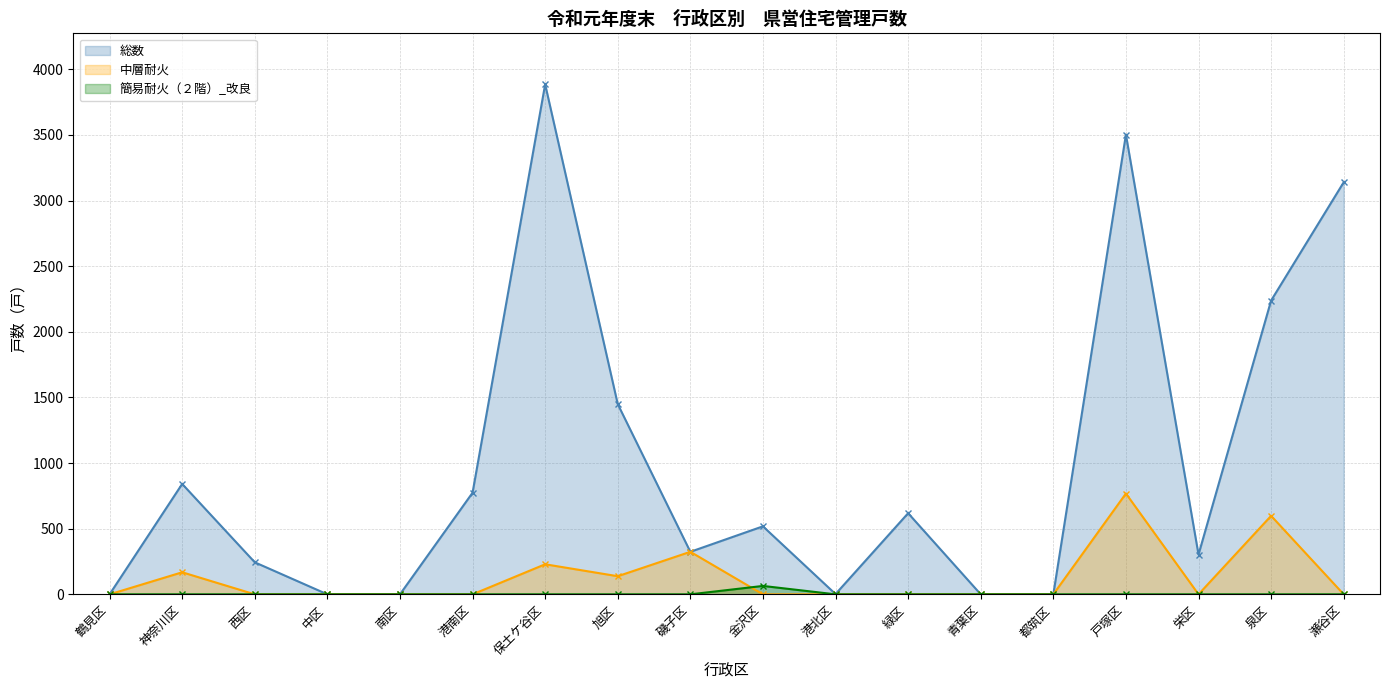

True or false: 中層耐火 and 総数 cross at least once.

False